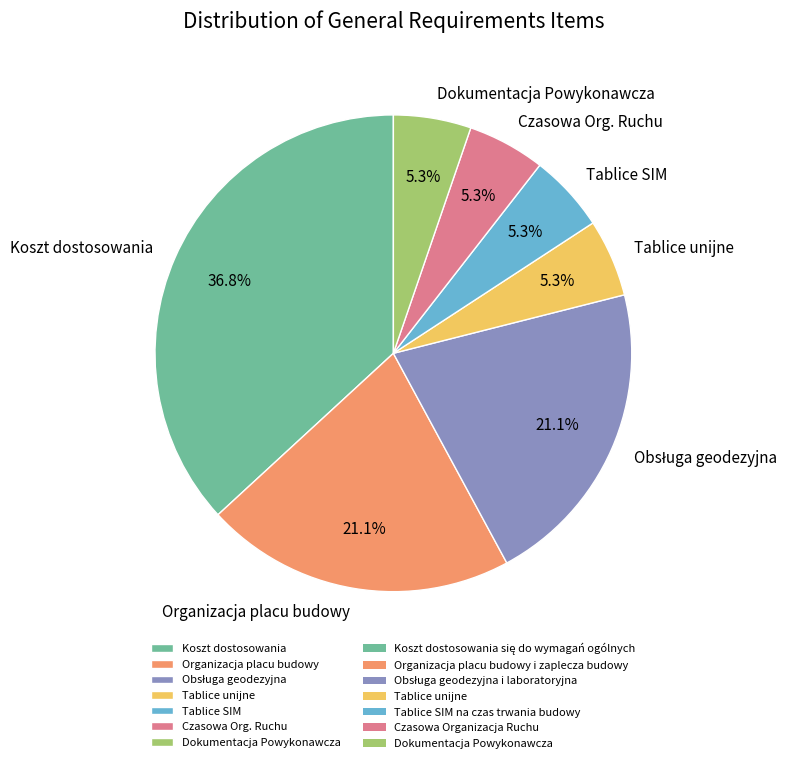

Which category has the biggest portion of the pie?

Koszt dostosowania